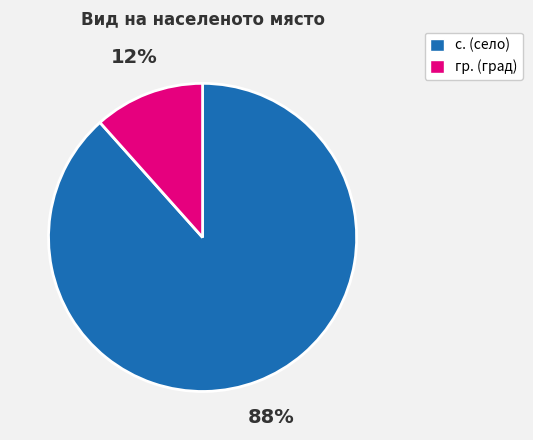

To the nearest percent, what is the combined percentage of гр. and с.?

100%